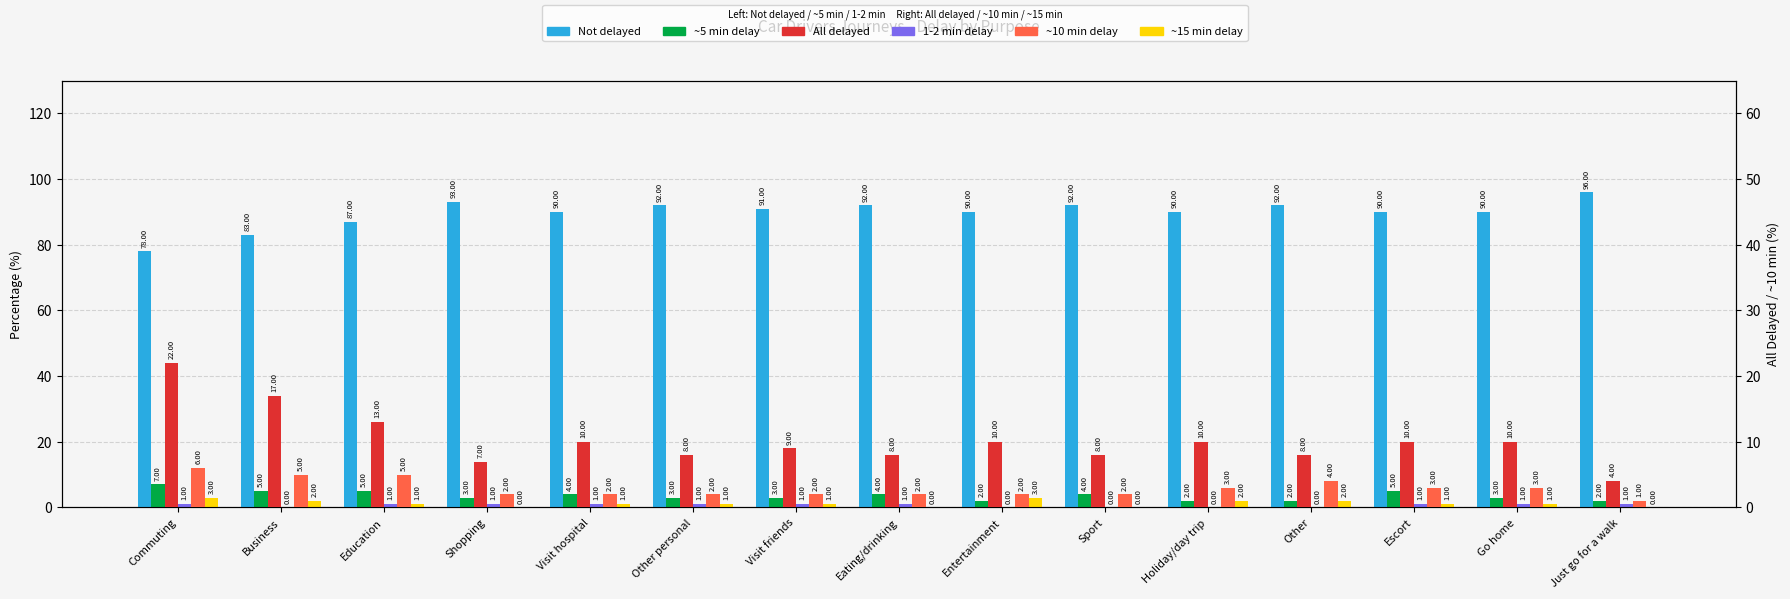

At Go home, list the series in order from smallest to largest.

1-2 min delay, ~15 min delay, ~5 min delay, ~10 min delay, All delayed, Not delayed